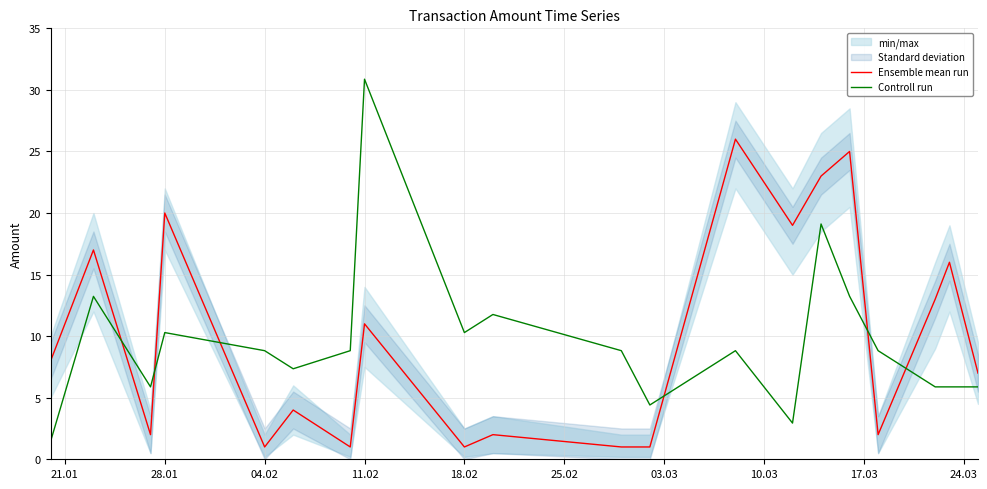

How many categories are shown in the chart?

20